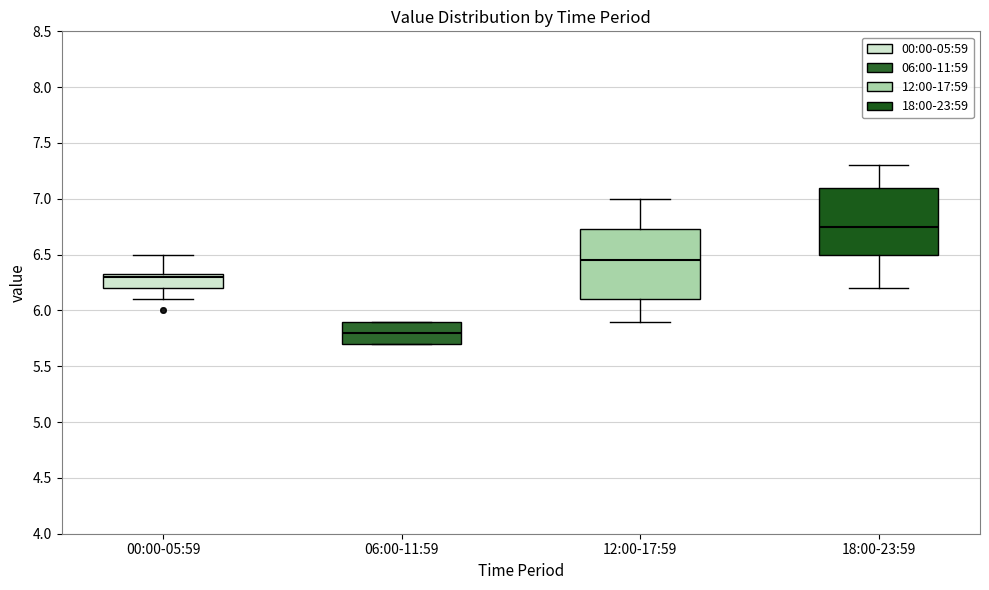

Reading left to right, transcribe this box plot: for each box, give where its median line is, the range the box spans, and where its two whiskers end, as read against the y-axis. The values are not printed on the chart, so give them approximately, as read against the axis.

00:00-05:59: median 6.30, box 6.20 to 6.35, whiskers 6.10 to 6.50
06:00-11:59: median 5.80, box 5.70 to 5.90, whiskers 5.70 to 5.90
12:00-17:59: median 6.45, box 6.10 to 6.75, whiskers 5.90 to 7.00
18:00-23:59: median 6.75, box 6.50 to 7.10, whiskers 6.20 to 7.30